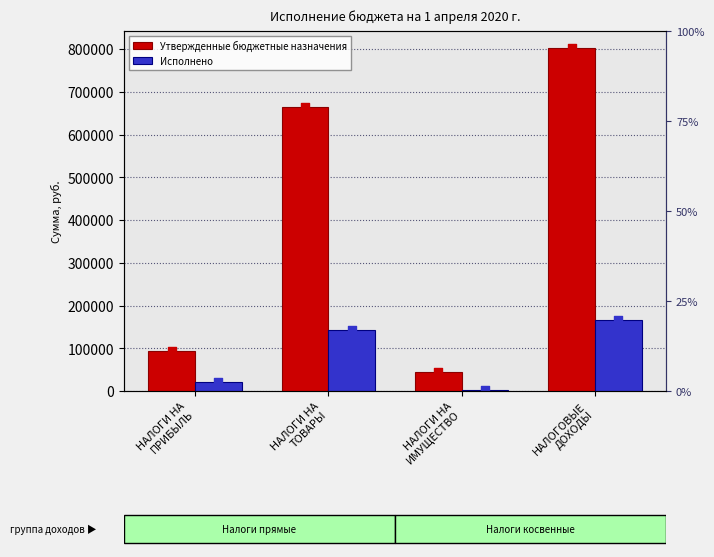

Which series reaches the minimum Y coordinate?

Исполнено